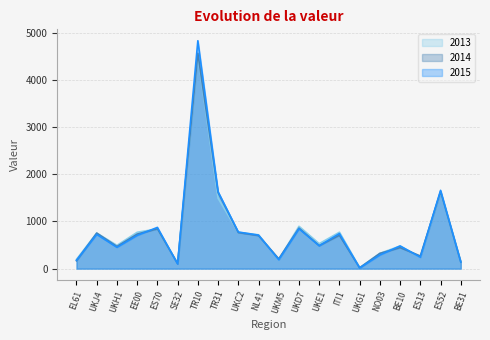

How many times do 2014 and 2013 cross each other?

8